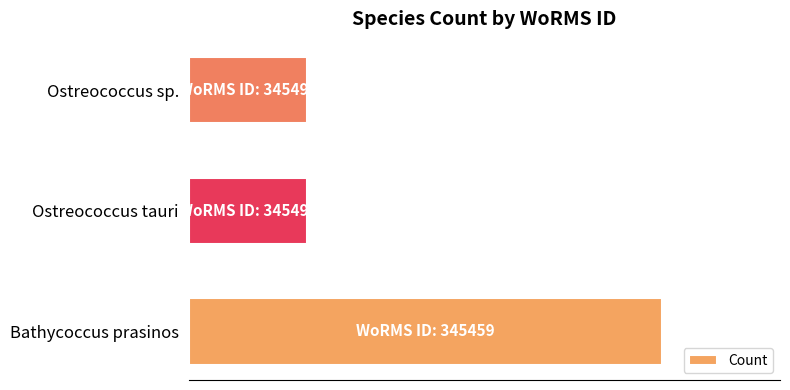

Does the chart contain any negative values?

No